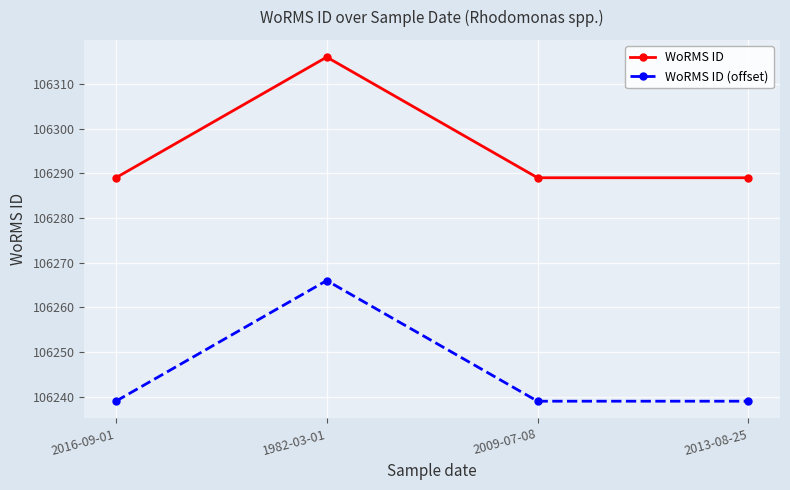

What is the smallest value displayed?

106239